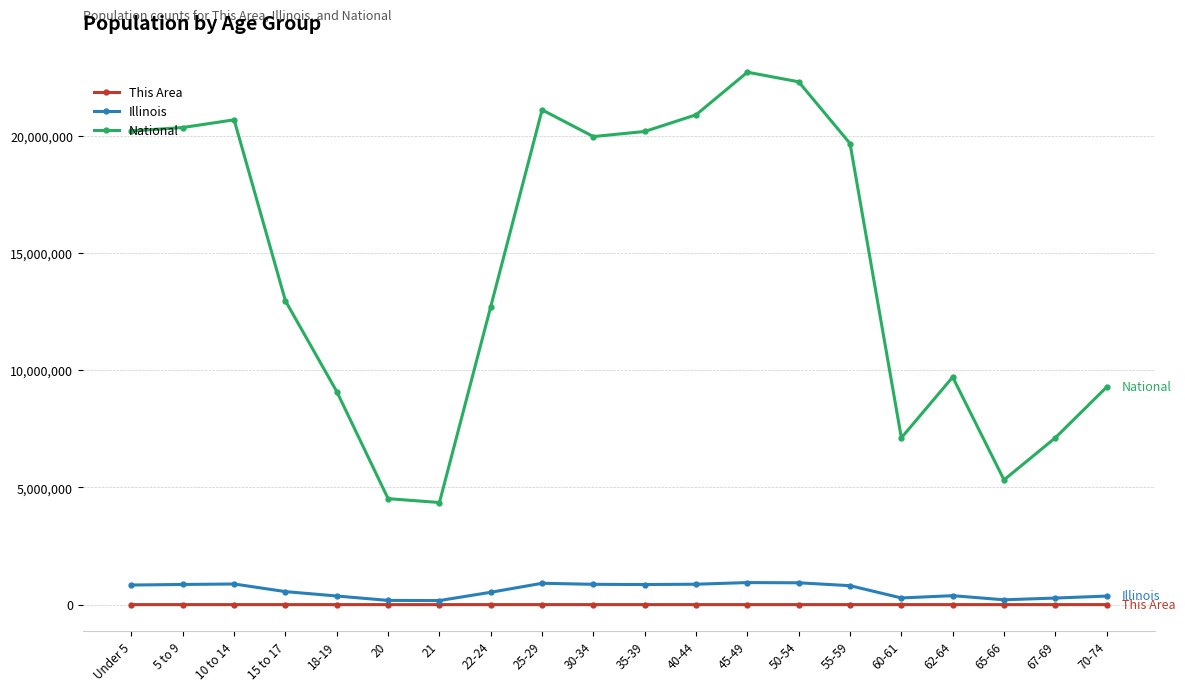

Is the value of Illinois at 40-44 greater than the value of National at 20?

No